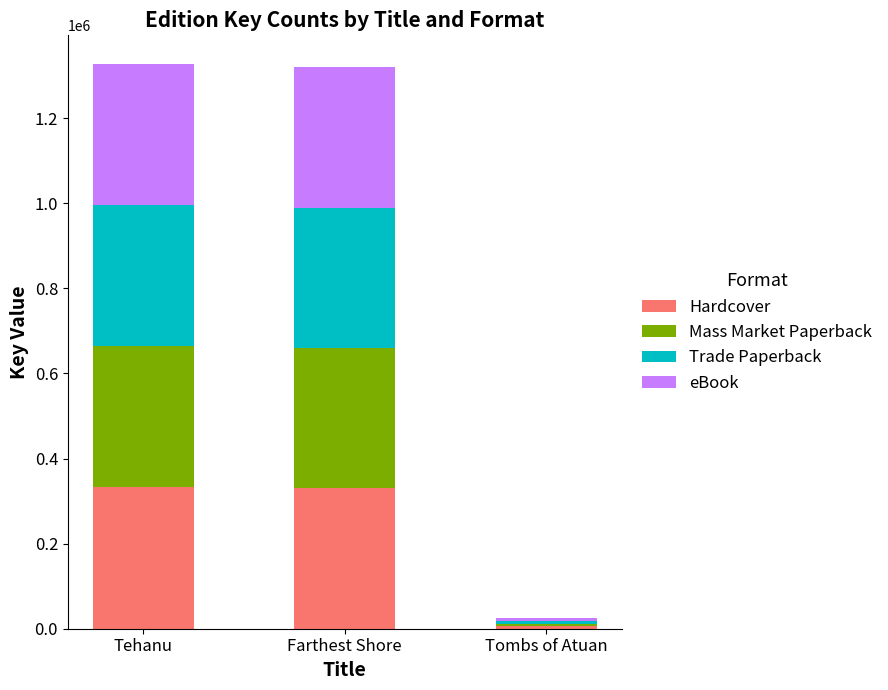

What is the sum of all Hardcover values?

668194